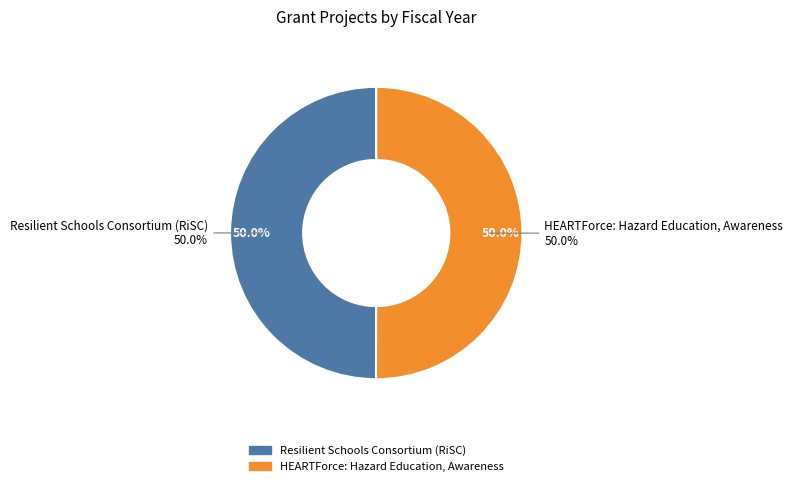

True or false: HEARTForce: Hazard Education, Awareness accounts for 63% of the total.

False